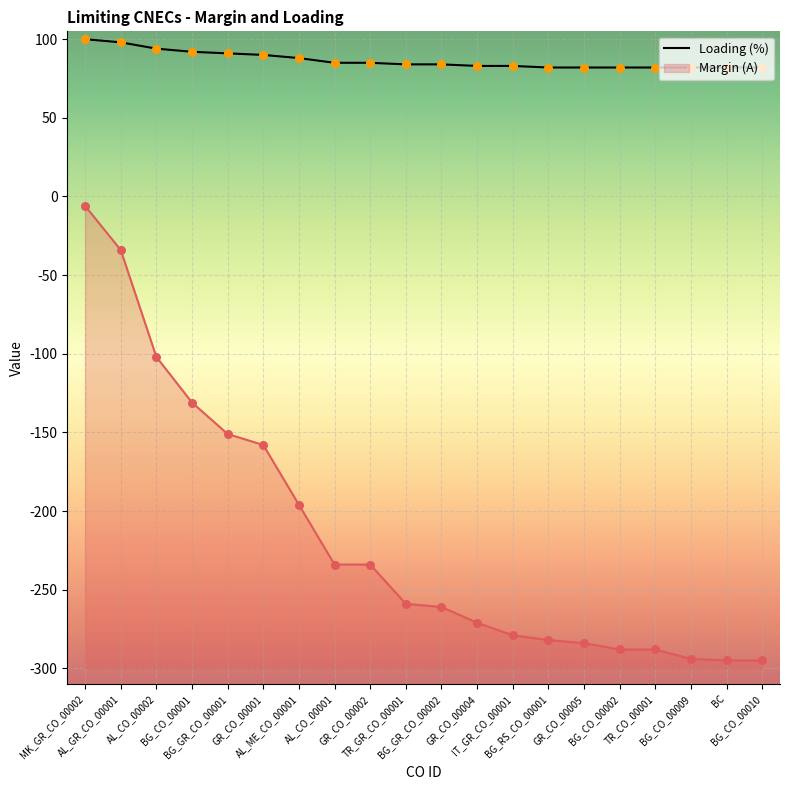

Approximately how many times larger is the value at GR_CO_00001 compared to AL_ME_CO_00001?

1.0